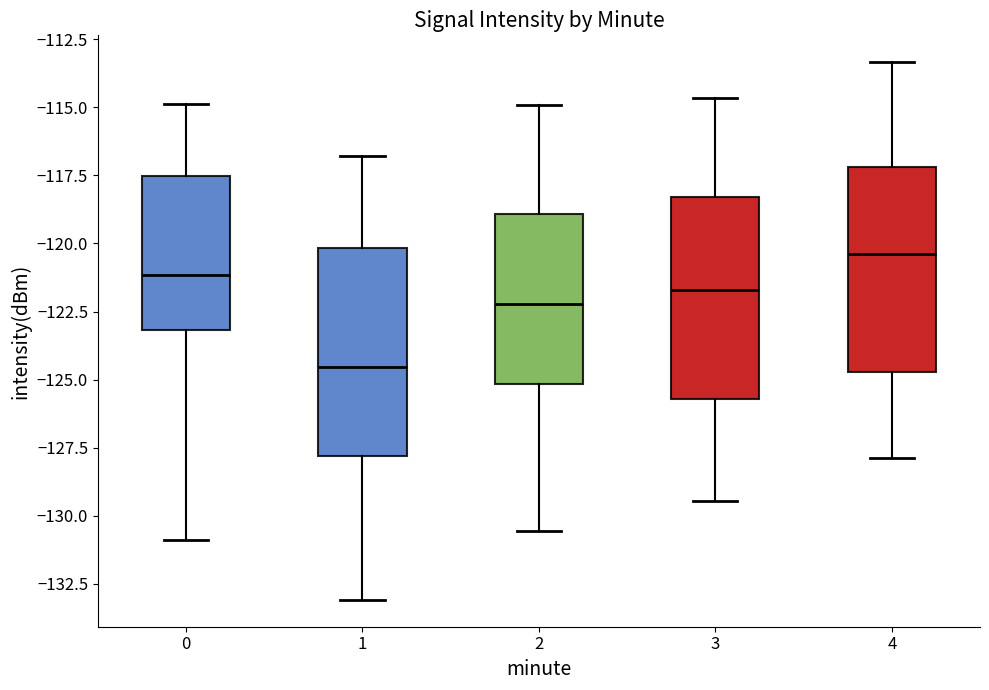

Reading left to right, read every box against the y-axis: the position of its median line, the range the box covers, and the ends of its whiskers. The values are not printed on the chart, so give them approximately, as read against the axis.

0: median -121.0, box -123.0 to -117.5, whiskers -131.0 to -115.0
1: median -124.5, box -128.0 to -120.0, whiskers -133.0 to -117.0
2: median -122.0, box -125.0 to -119.0, whiskers -130.5 to -115.0
3: median -121.5, box -125.5 to -118.5, whiskers -129.5 to -114.5
4: median -120.5, box -124.5 to -117.0, whiskers -128.0 to -113.5